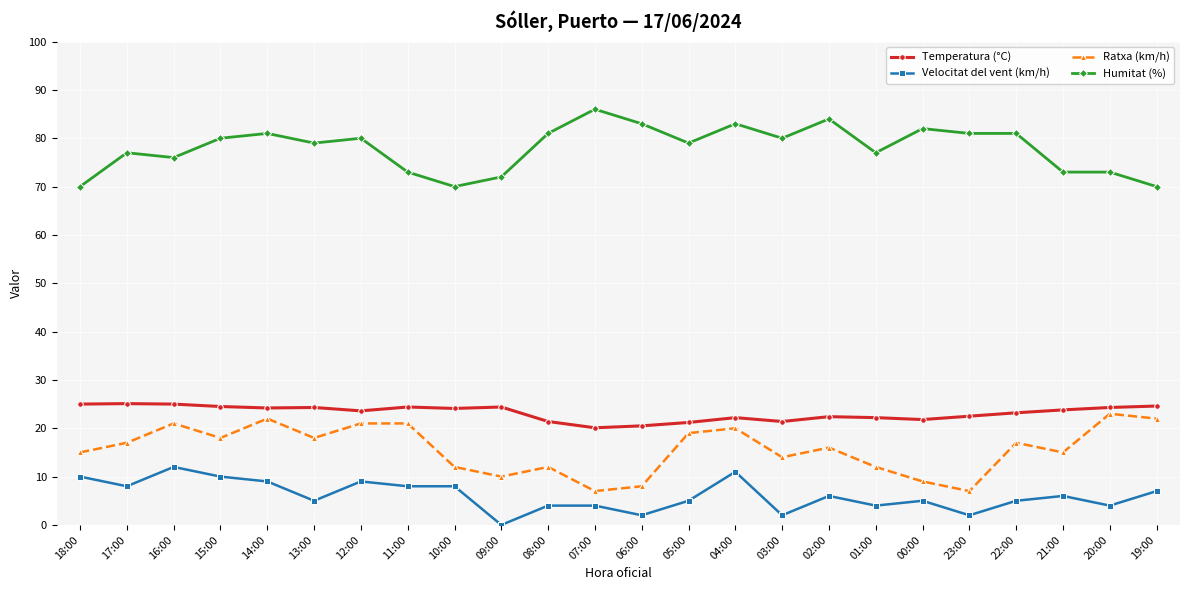

In Ratxa (km/h), how many points are lower than both neighbors (excluding endpoints)?

7